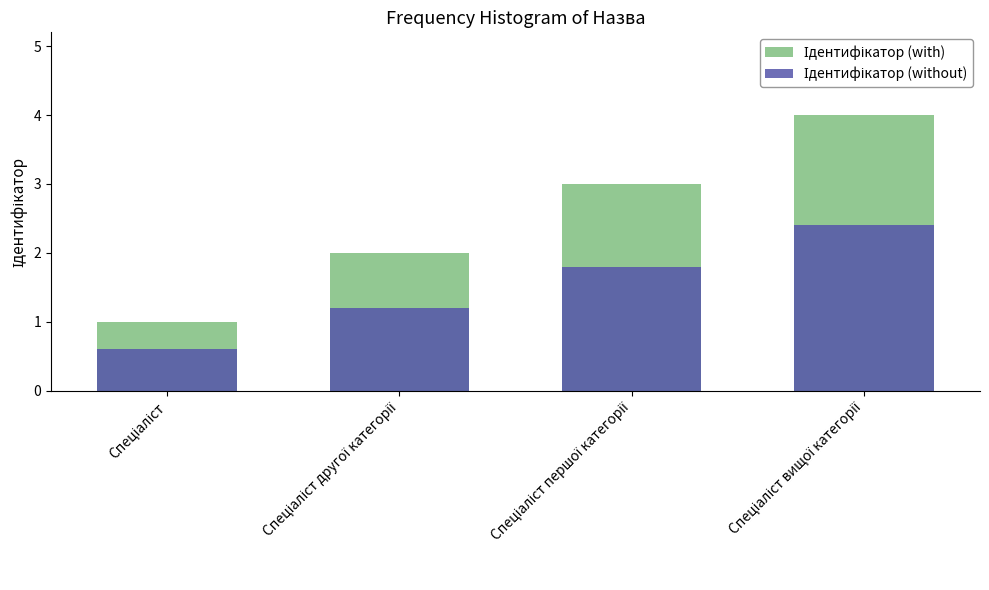

At which label is Ідентифікатор (without) closest to 1?

Спеціаліст другої категорії